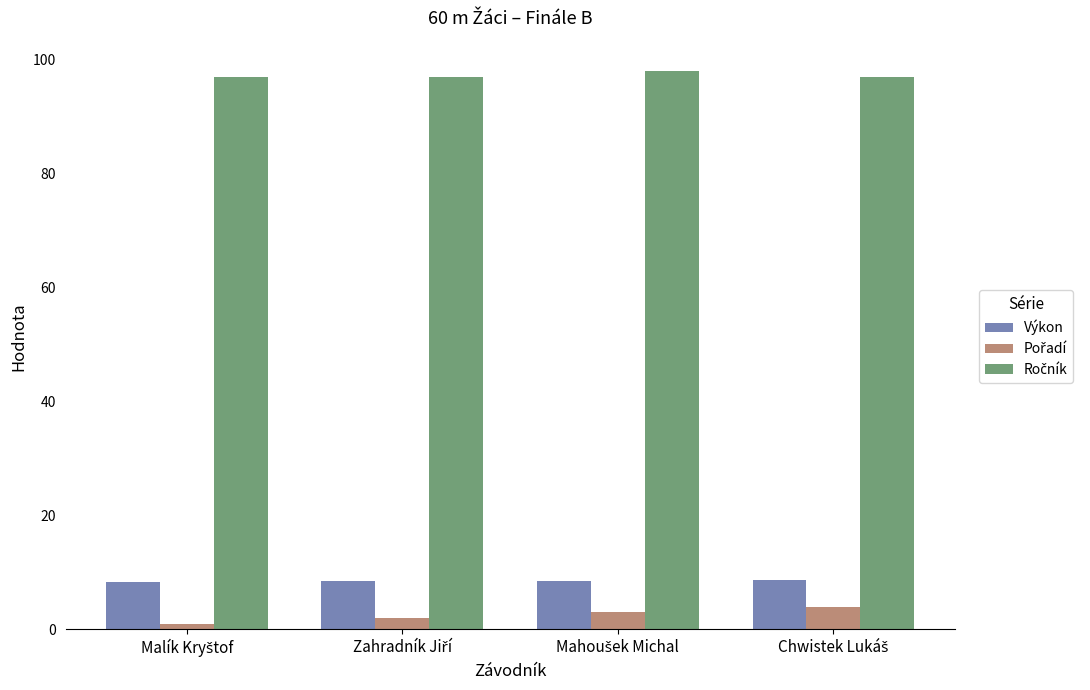

What is the maximum value shown in the chart?

98.0